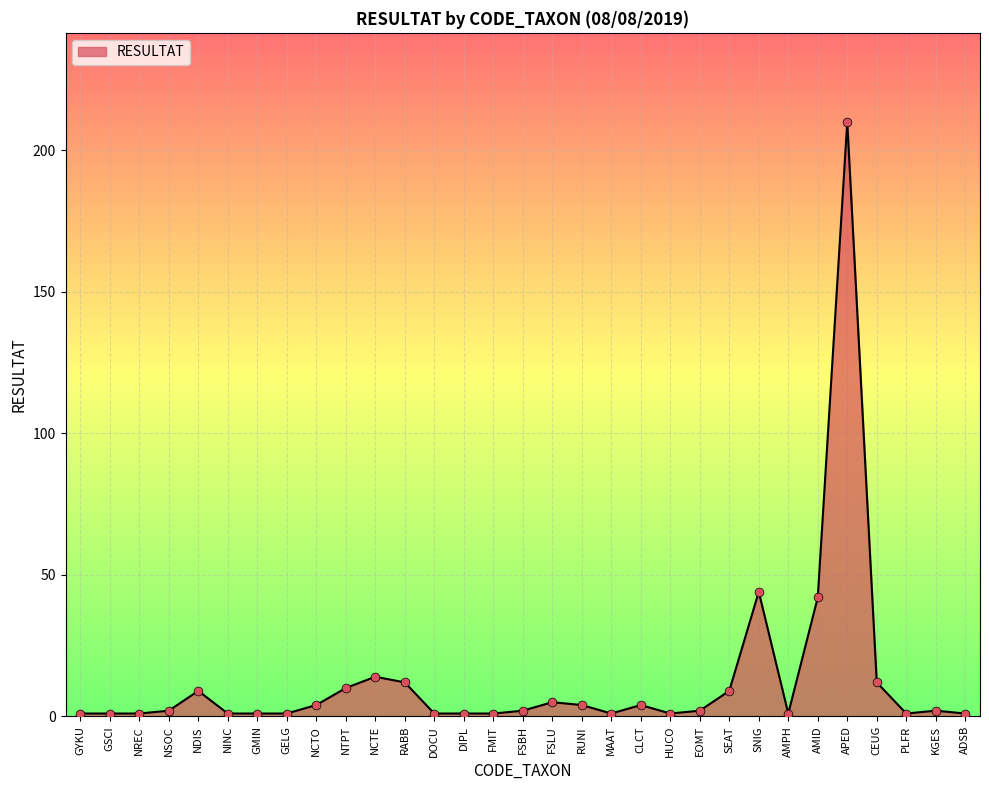

What is the ratio of the value at PLFR to the value at NCTE?

0.1